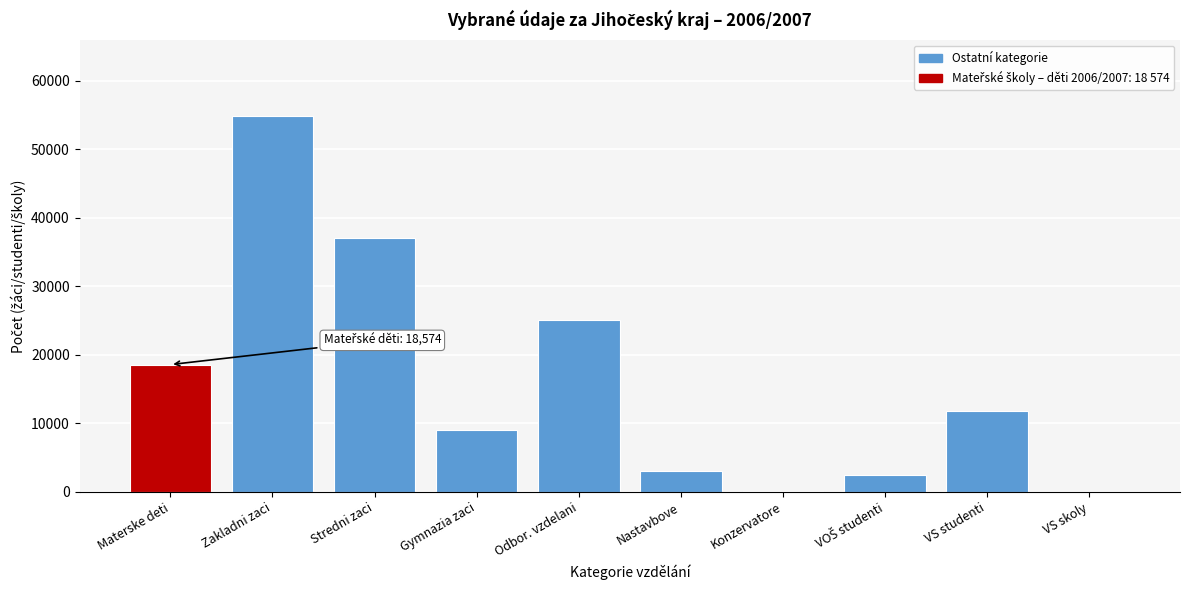

The chart shows a value of 38303 at Odbor. vzdelani. True or false?

False